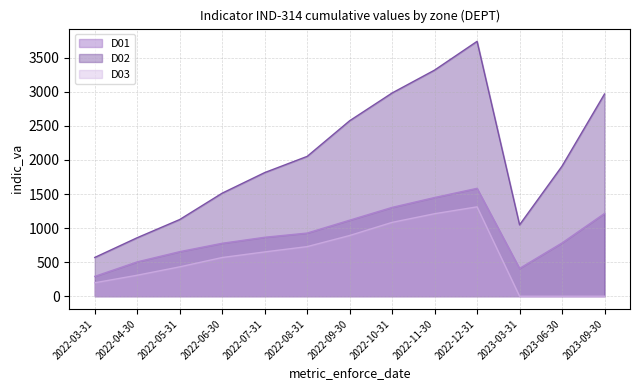

Does the chart have visible grid lines?

Yes